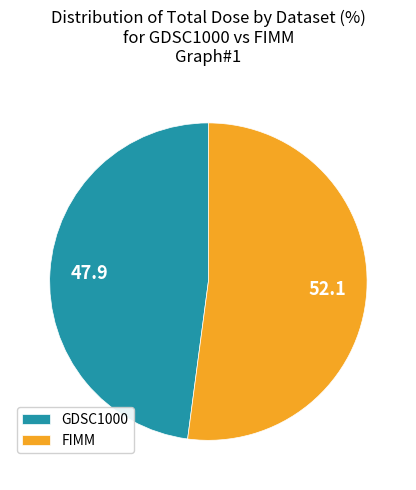

Do GDSC1000 and FIMM together represent more than half of the pie?

Yes